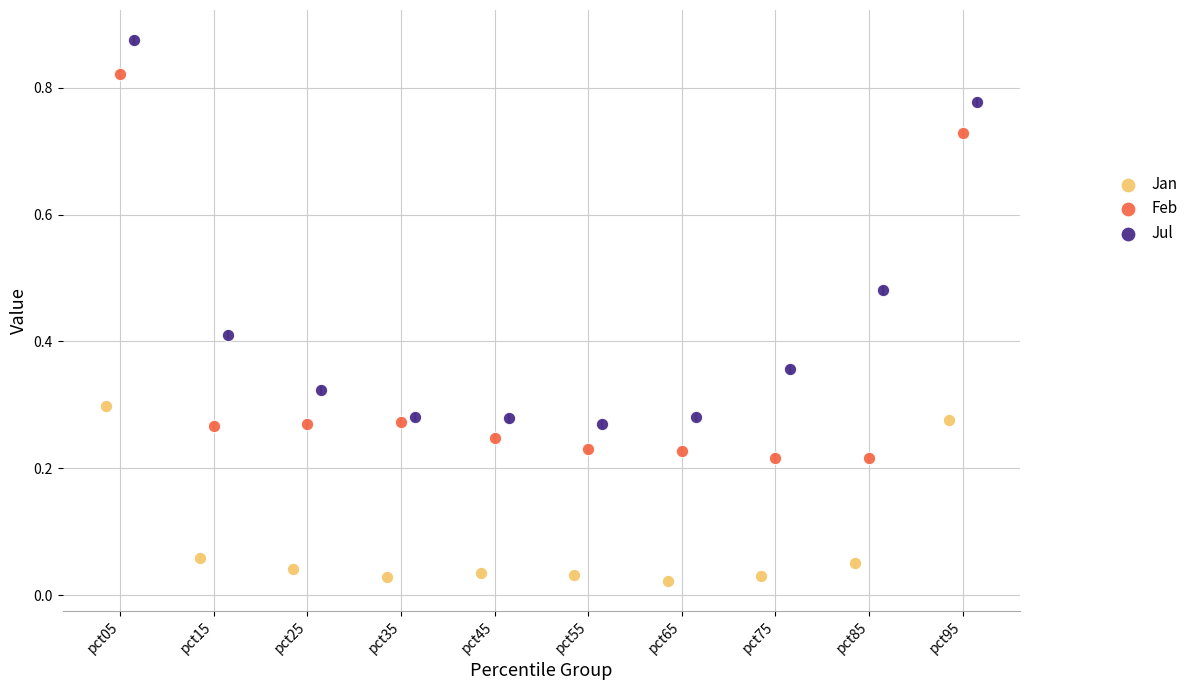

Which series reaches the maximum Y coordinate?

Jul